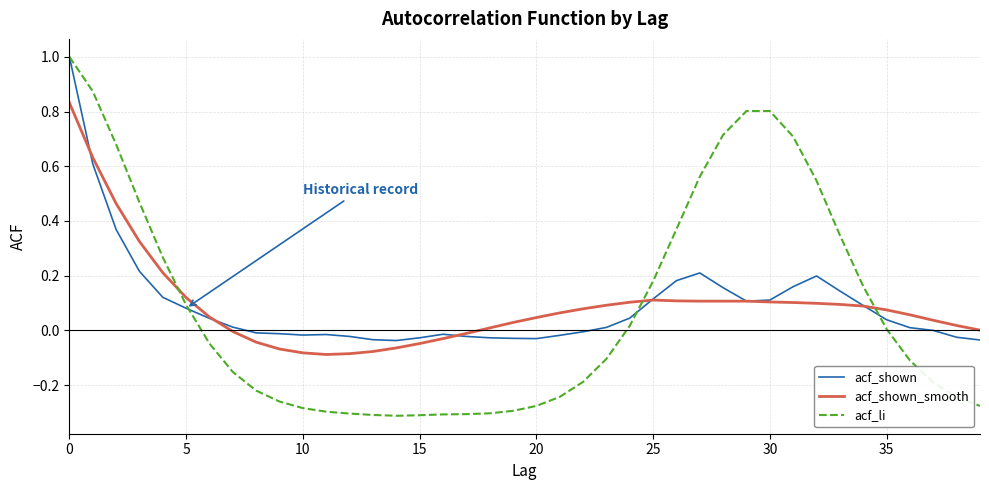

Which series has the widest spread of values?

acf_li